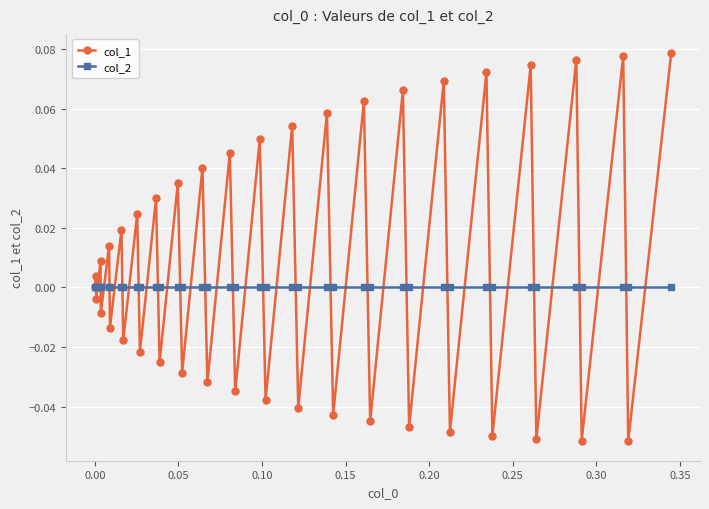

Which series has the largest range (max minus min)?

col_1